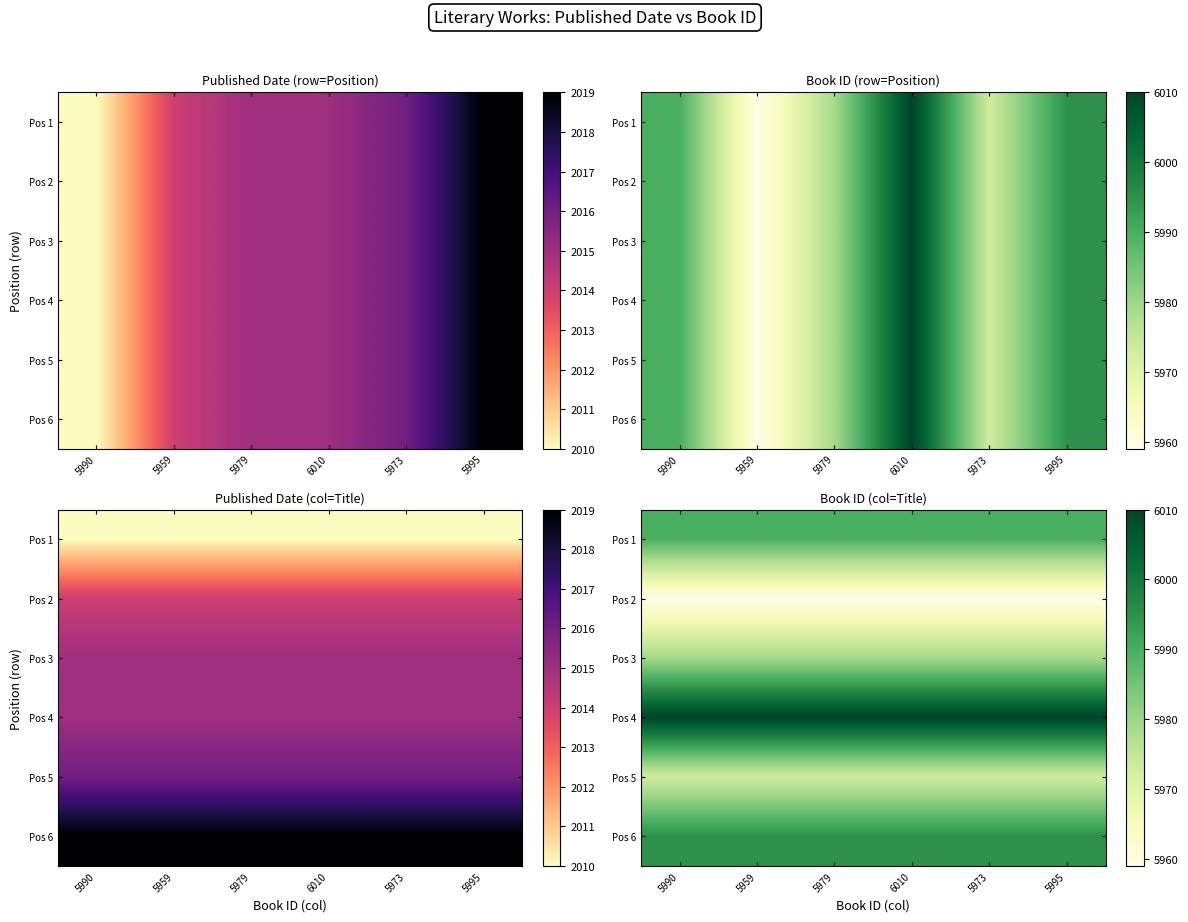

The value of Pos 5 at 5973 is 9921. True or false?

False